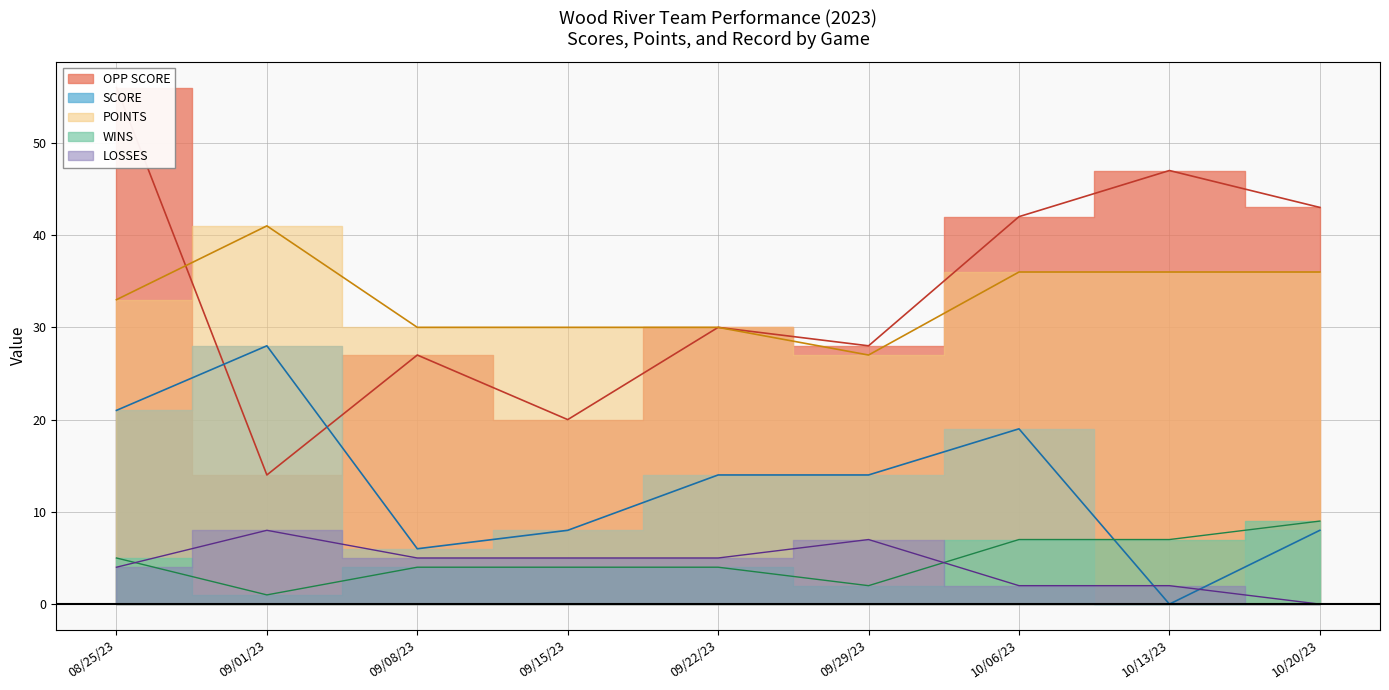

Between which two adjacent categories do WINS and SCORE first intersect?

10/06/23 and 10/13/23